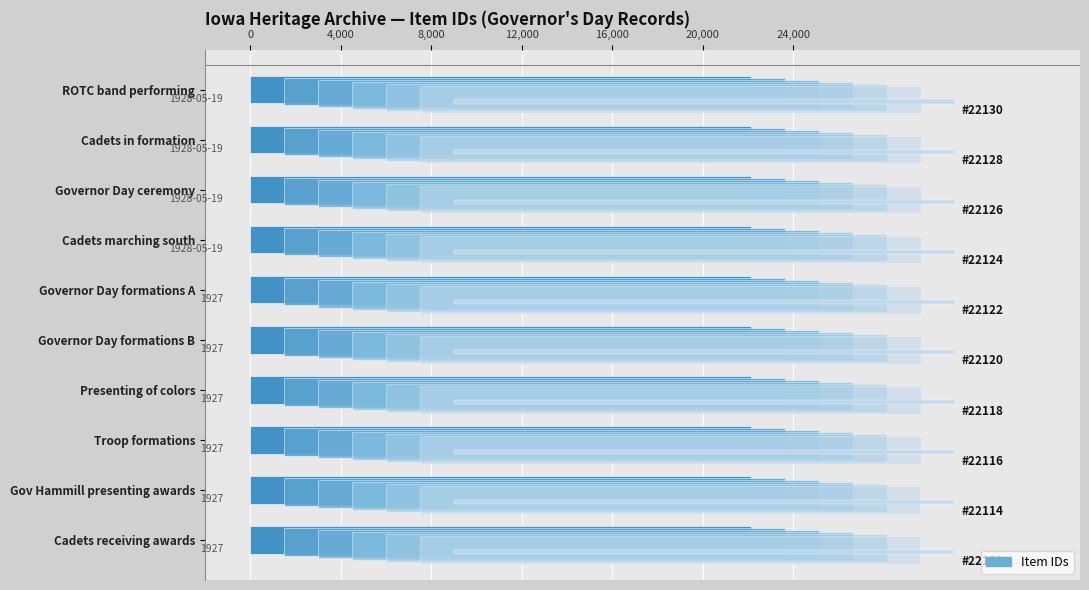

How many values are between 22116 and 22126?

6